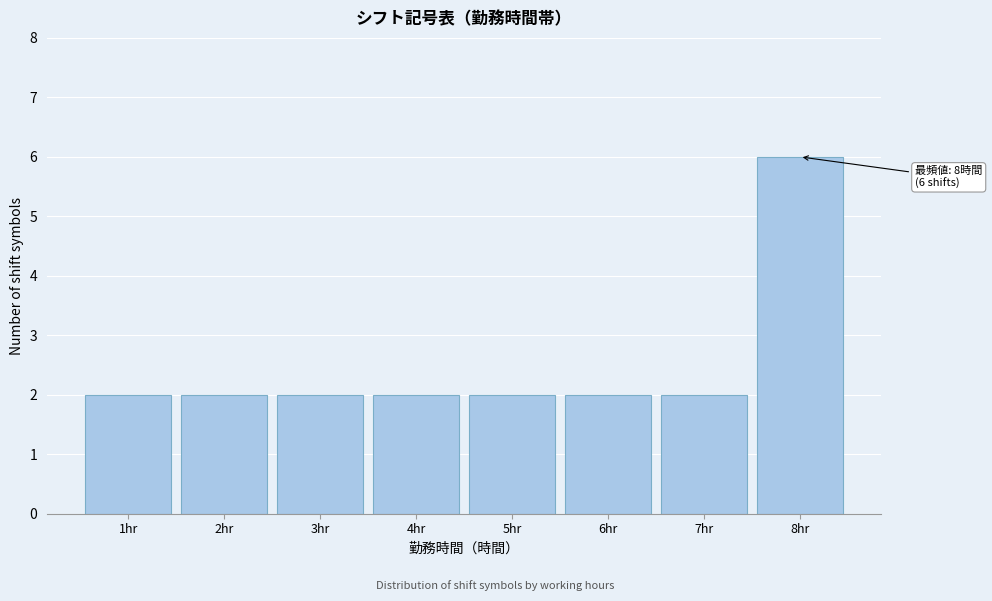

Which range on the x-axis has the tallest bar?

7.5 to 8.5